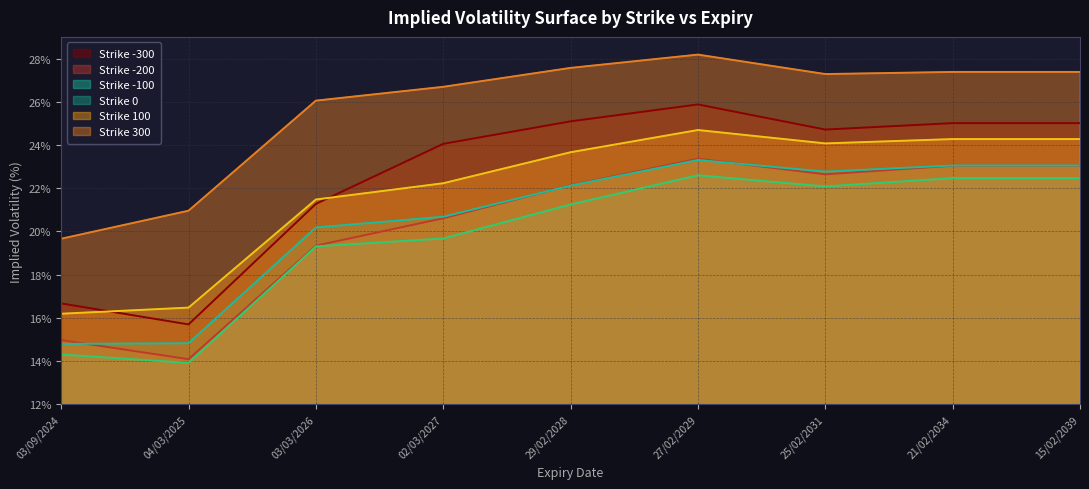

True or false: -100 and 0 cross at least once.

False